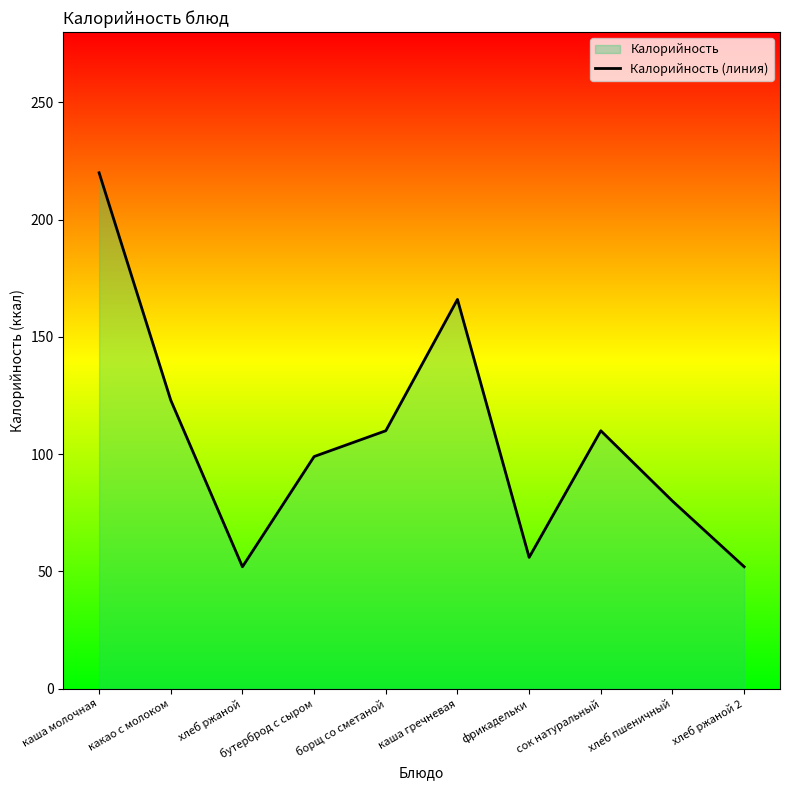

How many values are below 110?

5